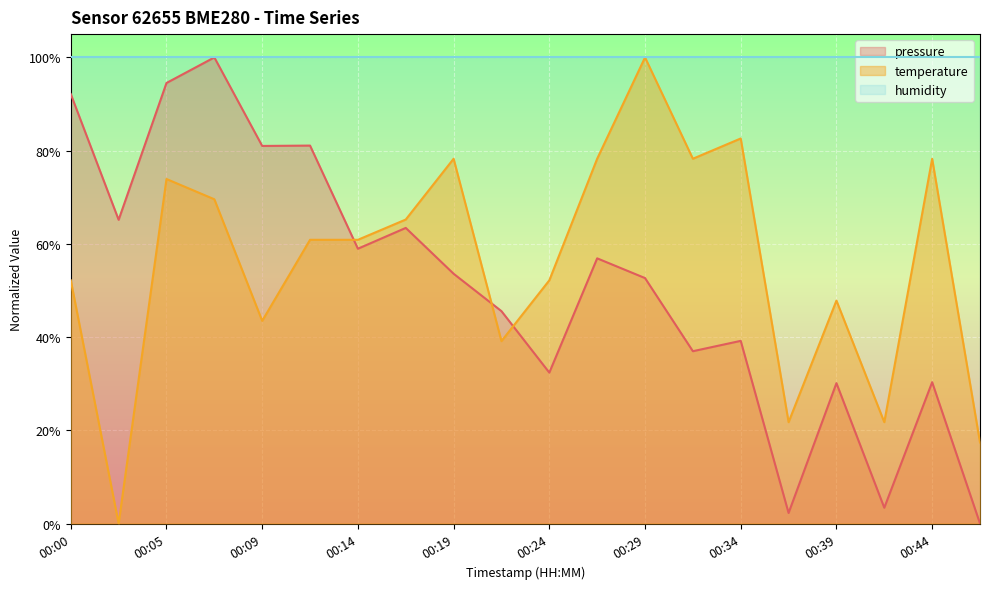

What value does the temperature series have at 00:46?

17.4